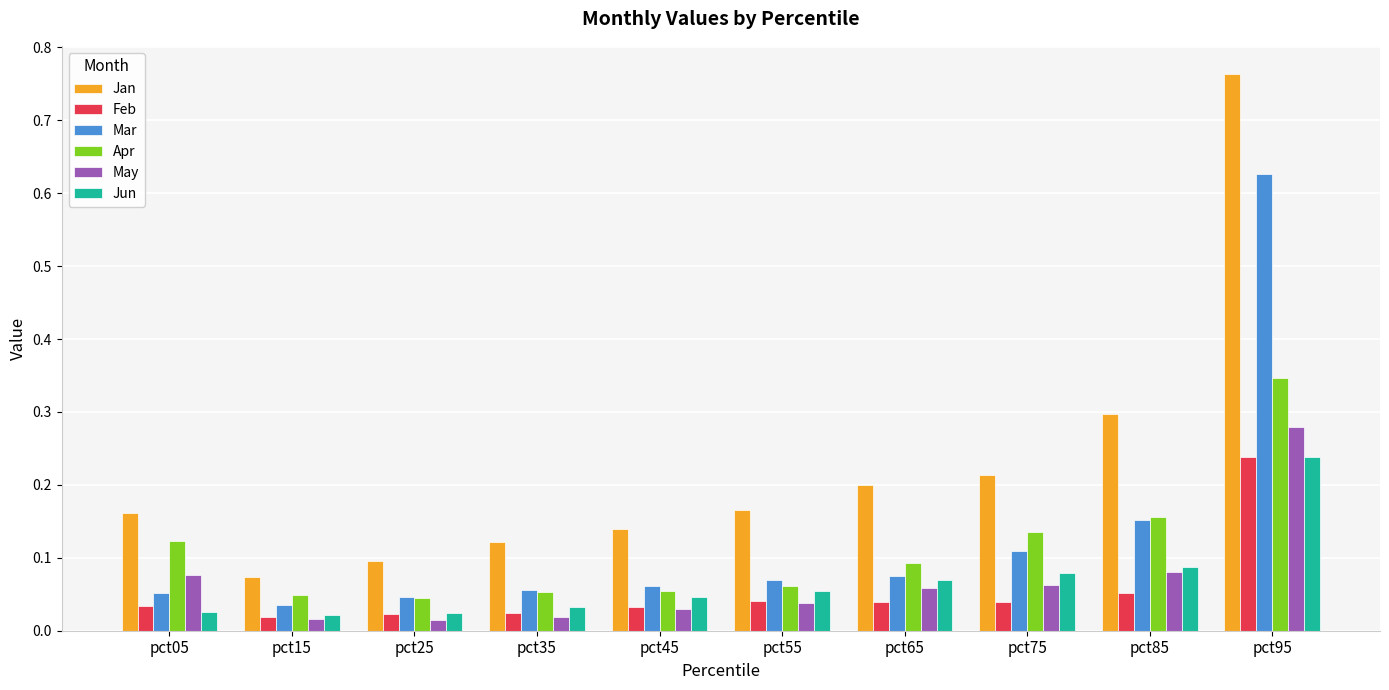

Count the Apr values in the range 0 to 1.

10